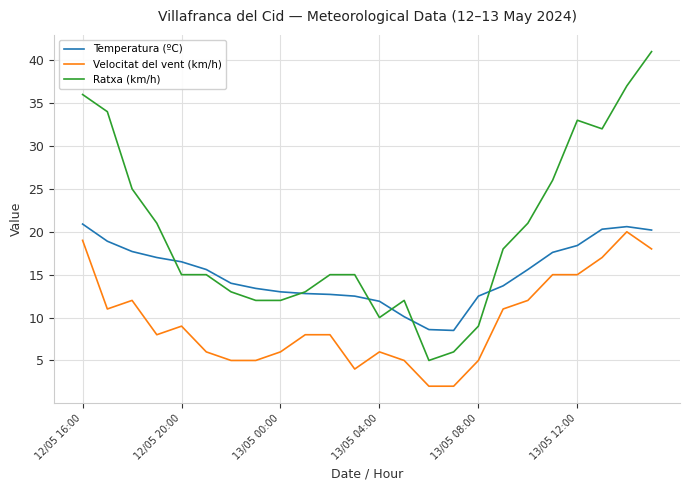

Does the chart display data point markers on the line(s)?

No